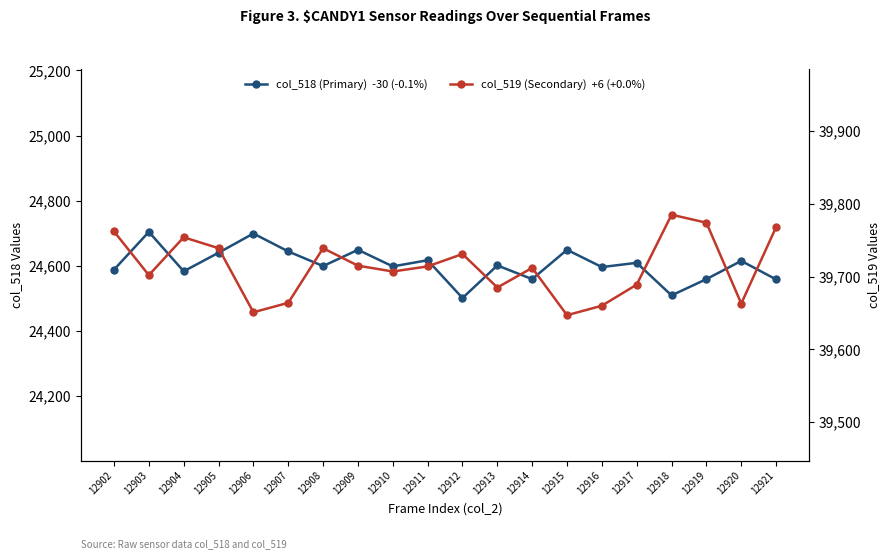

At which category does the chart reach its peak across all series?

12918